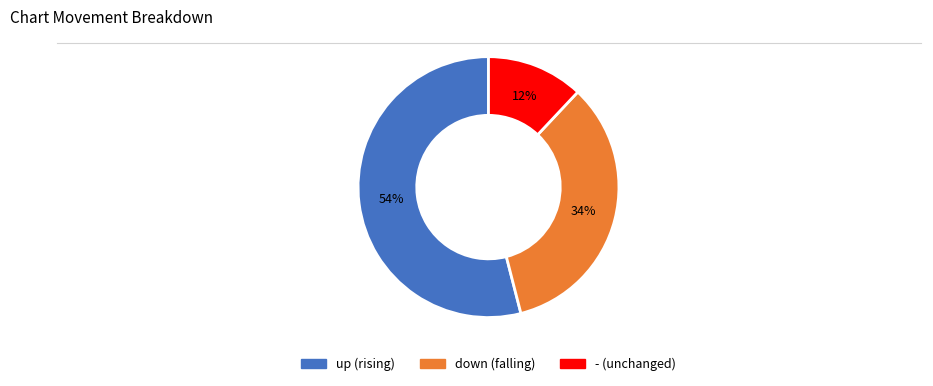

Which slice is the smallest?

-